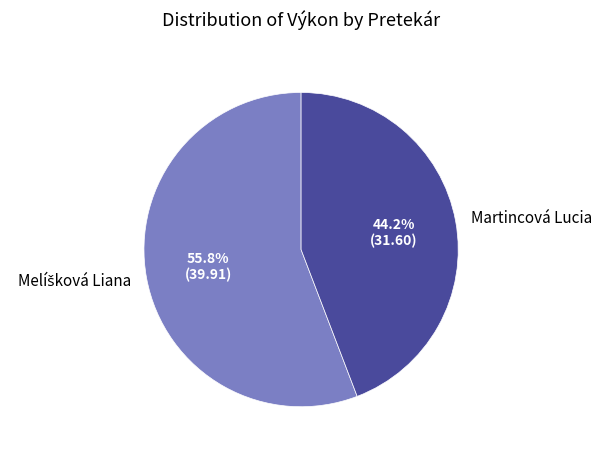

Does Martincová Lucia account for over 50% of the chart?

No